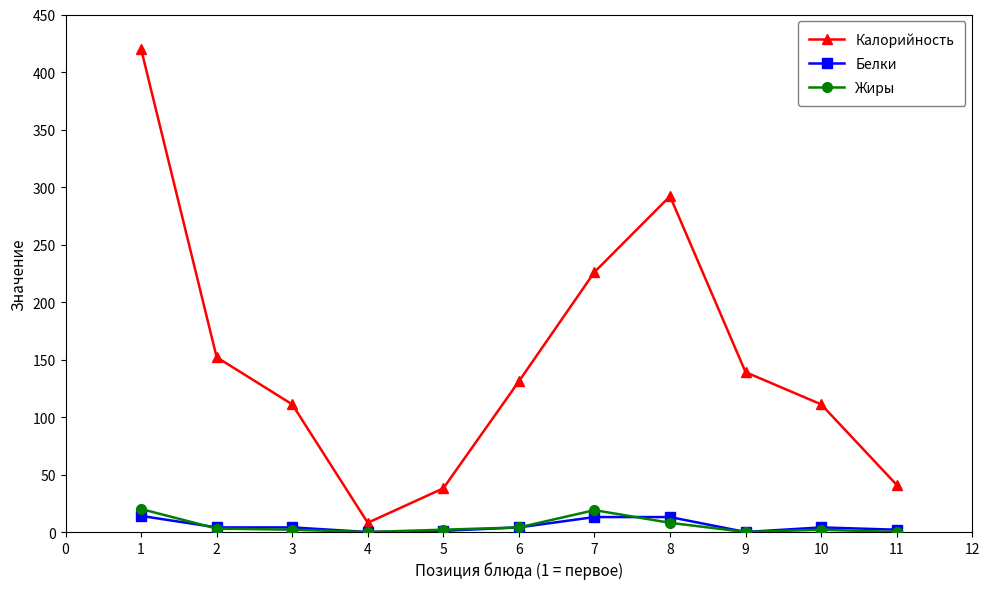

Where is Калорийность nearest to the value 214?

7